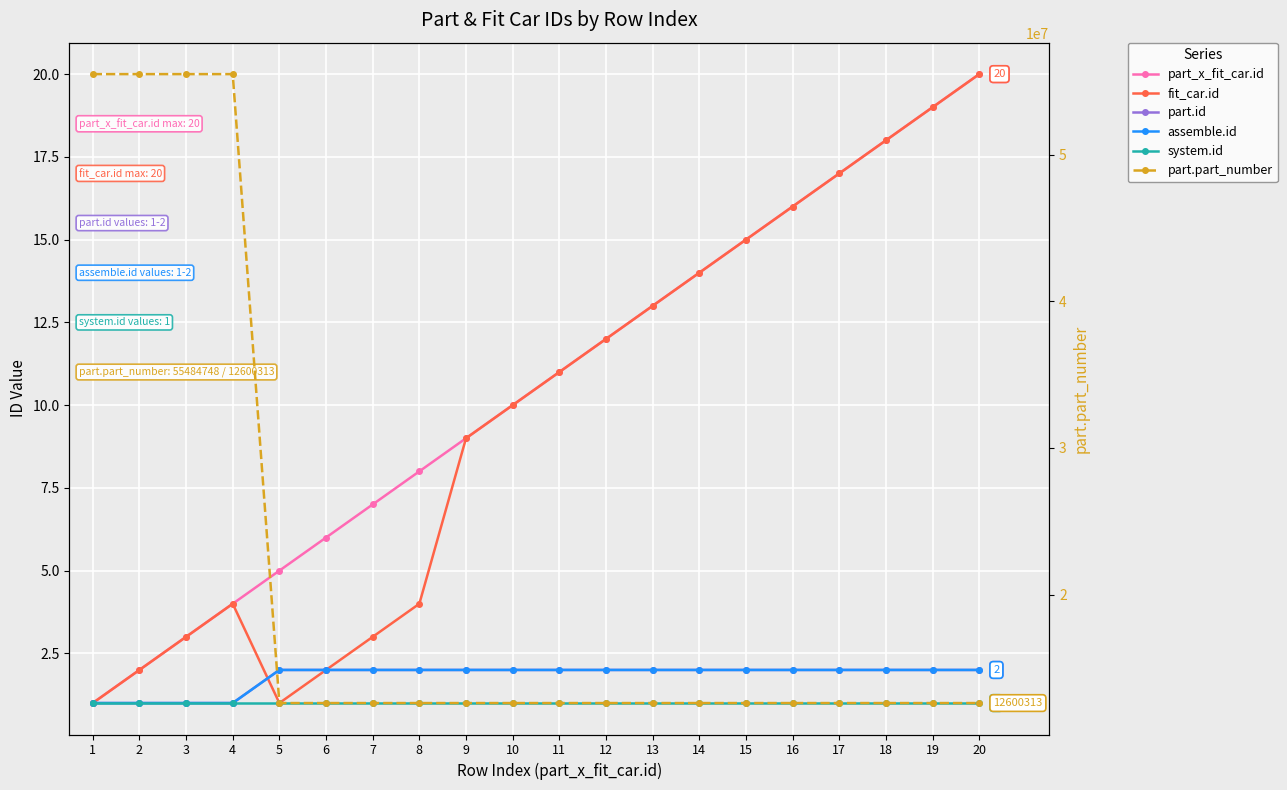

Reading left to right, list all the values displayed in this chart.

part_x_fit_car.id: 1	2	3	4	5	6	7	8	9	10	11	12	13	14	15	16	17	18	19	20
fit_car.id: 1	2	3	4	1	2	3	4	9	10	11	12	13	14	15	16	17	18	19	20
part.id: 1	1	1	1	2	2	2	2	2	2	2	2	2	2	2	2	2	2	2	2
assemble.id: 1	1	1	1	2	2	2	2	2	2	2	2	2	2	2	2	2	2	2	2
system.id: 1	1	1	1	1	1	1	1	1	1	1	1	1	1	1	1	1	1	1	1
part.part_number: 55484748	55484748	55484748	55484748	12600313	12600313	12600313	12600313	12600313	12600313	12600313	12600313	12600313	12600313	12600313	12600313	12600313	12600313	12600313	12600313